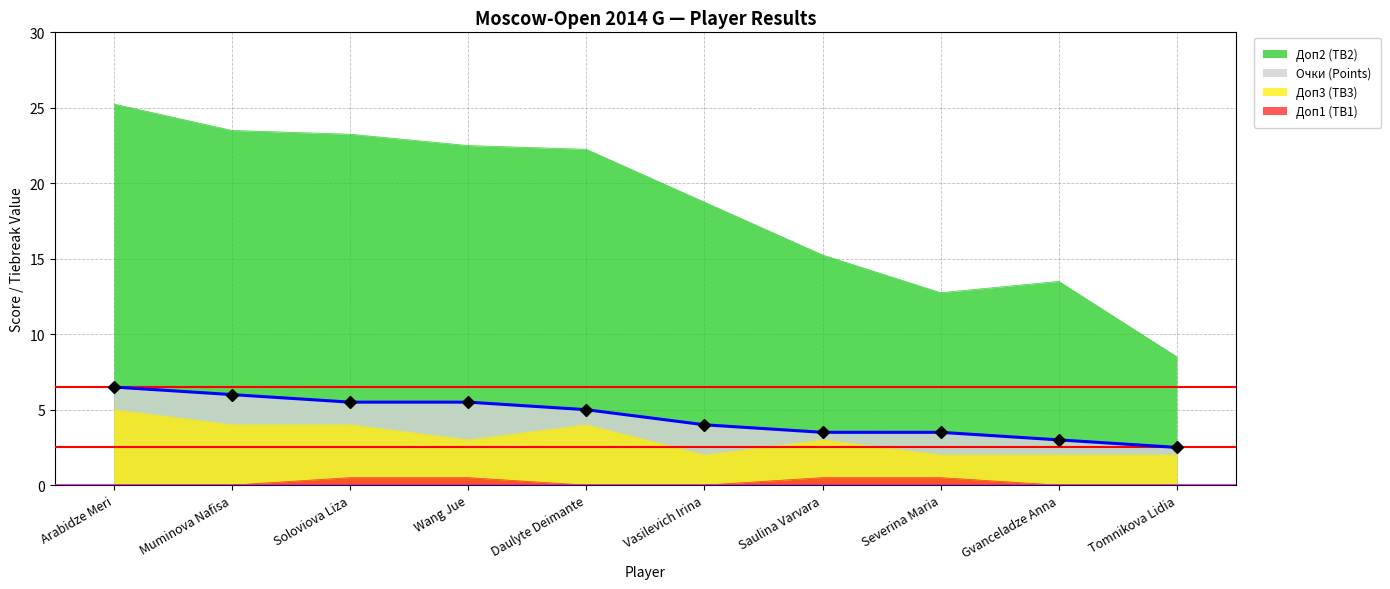

What is the total value across all series at Vasilevich Irina?

24.8